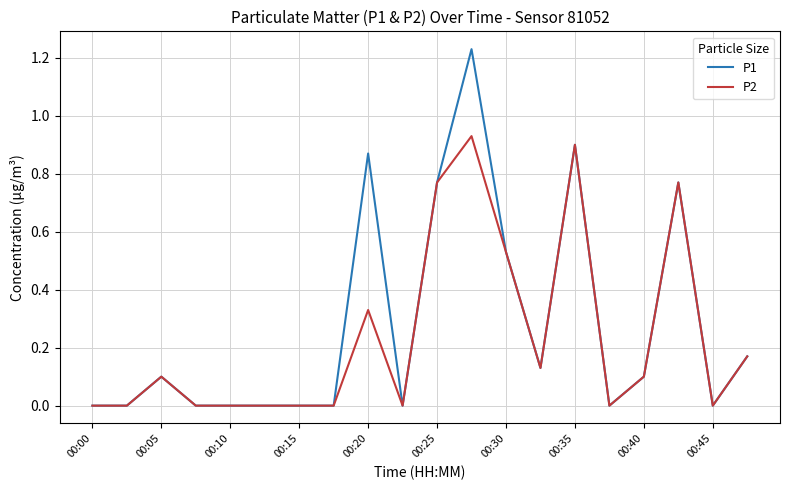

List the series in order of their peak value, highest first.

P1, P2